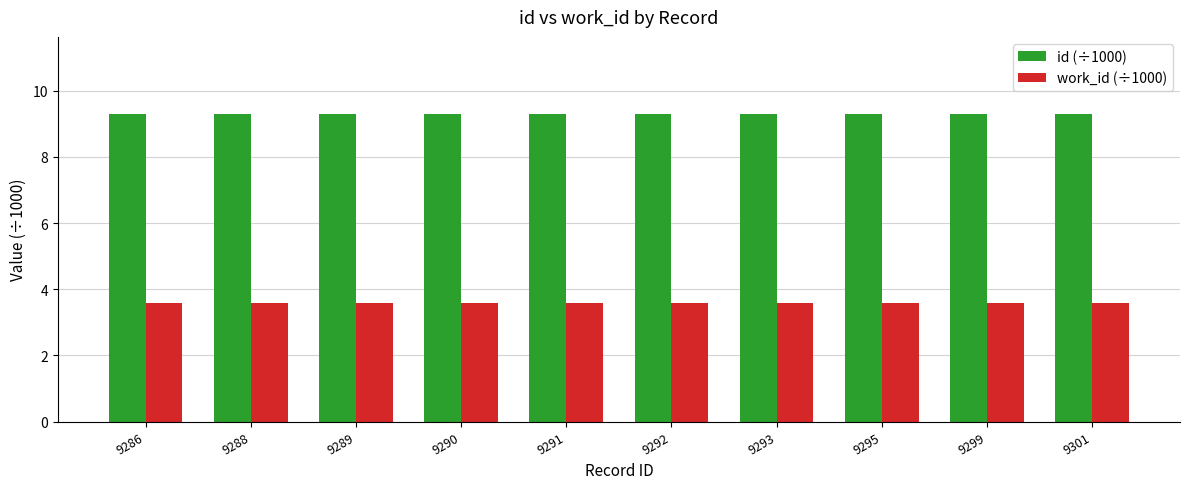

What is the maximum value shown in the chart?

9.3